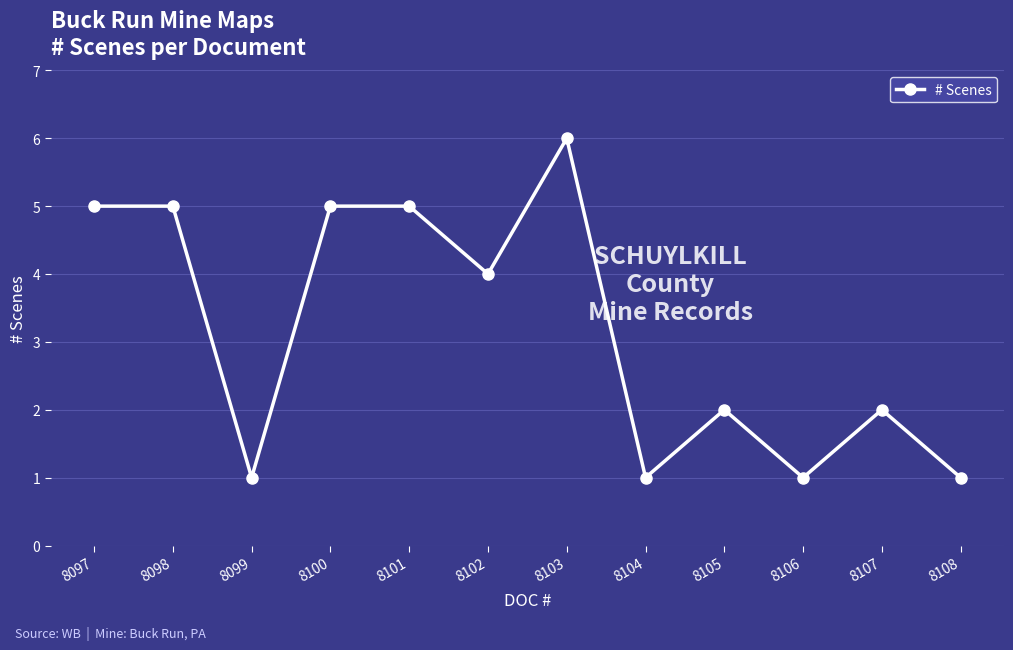

How many data points are less than 4?

6